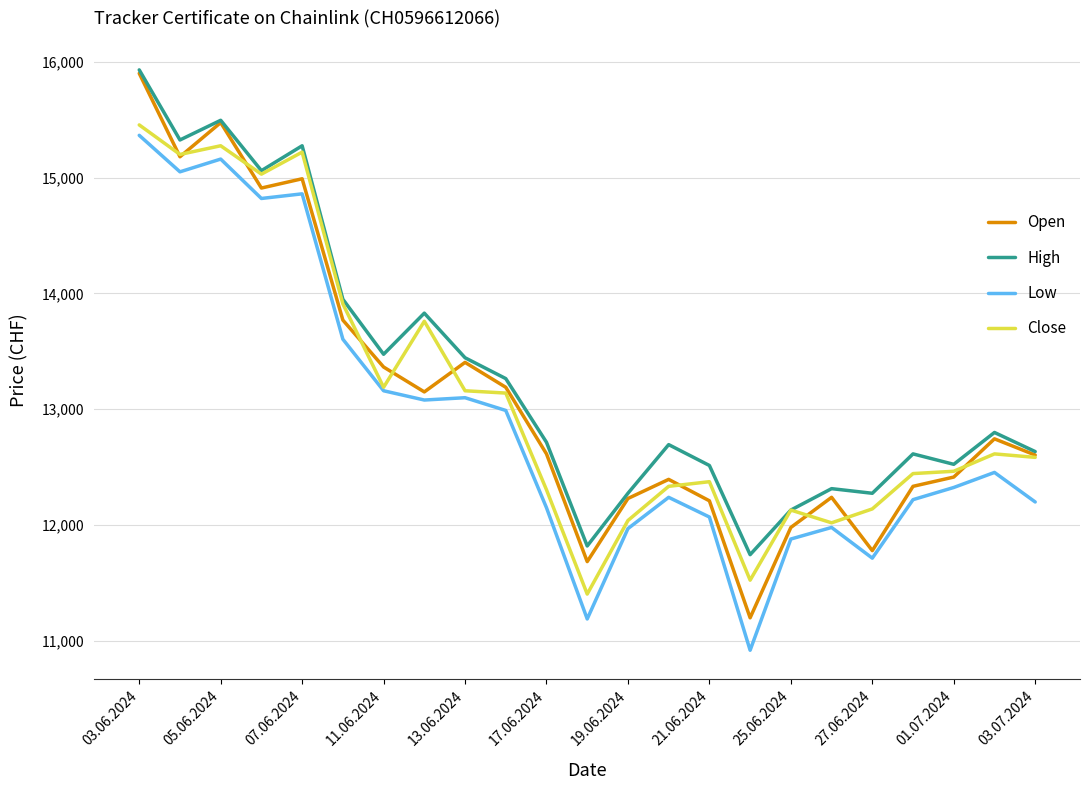

What are all the series names shown in the legend?

Open, High, Low, Close